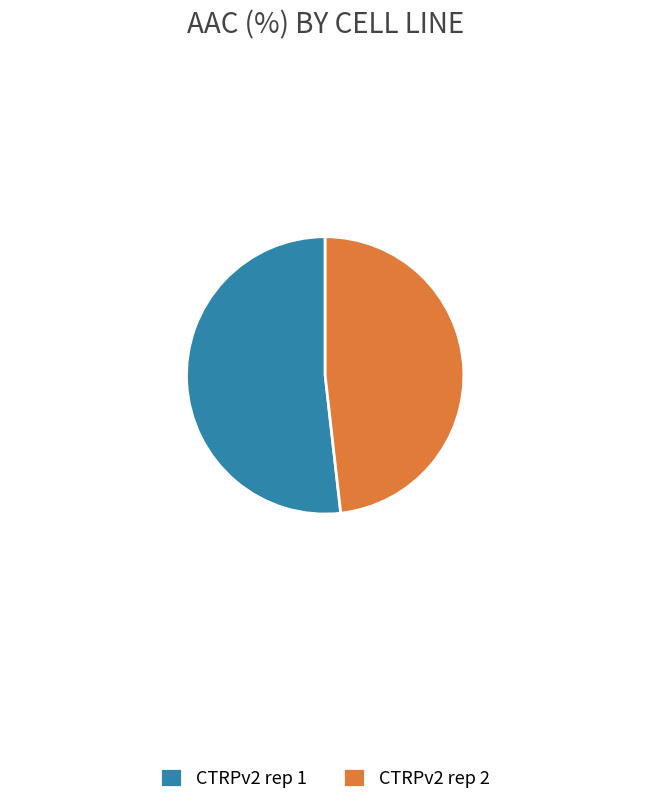

Rank the categories by value from lowest to highest.

CTRPv2 rep 2, CTRPv2 rep 1